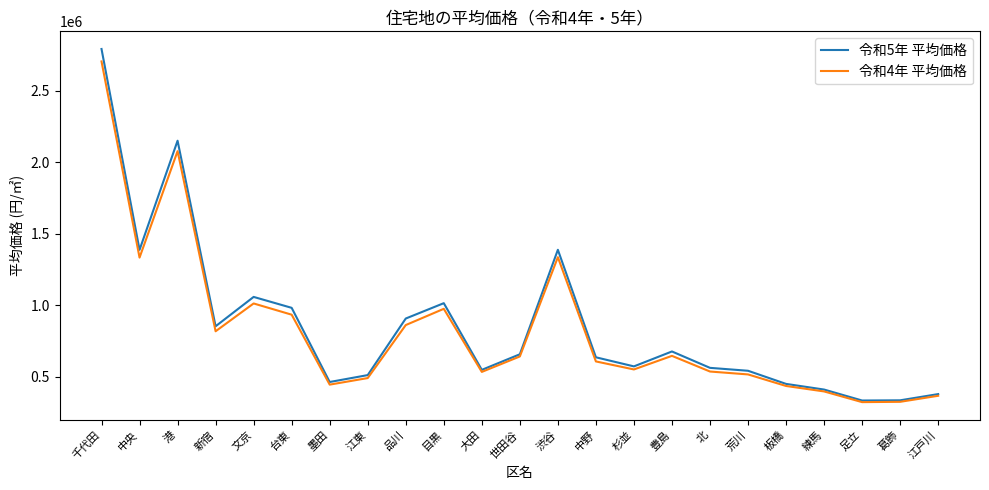

The value of 令和5年 平均価格 at 目黒 is 338649. True or false?

False